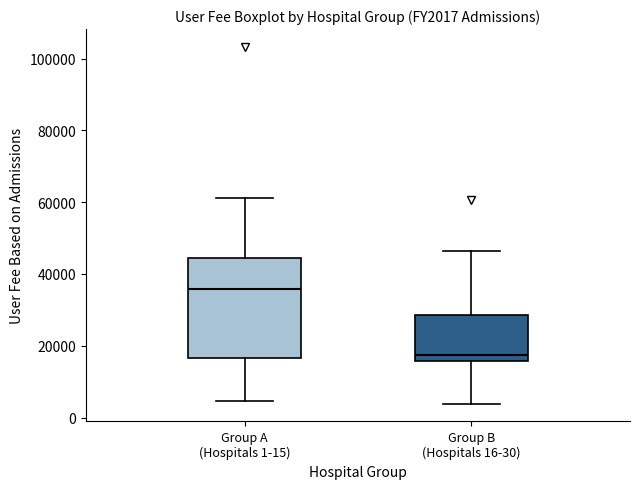

Which box's median line is the highest?

Group A (Hospitals 1-15)